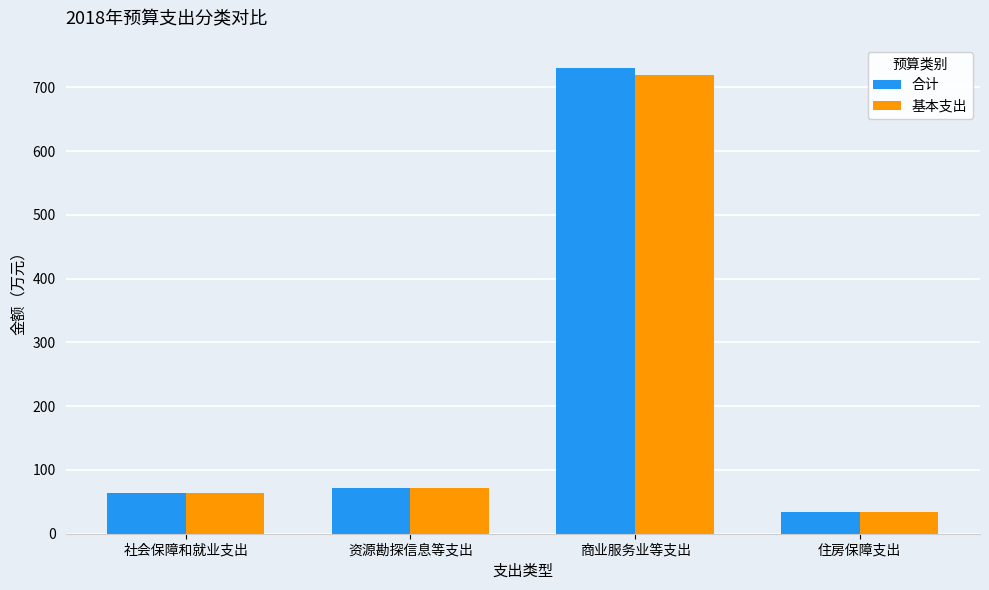

What is the label of the 4th bar from the right?

社会保障和就业支出